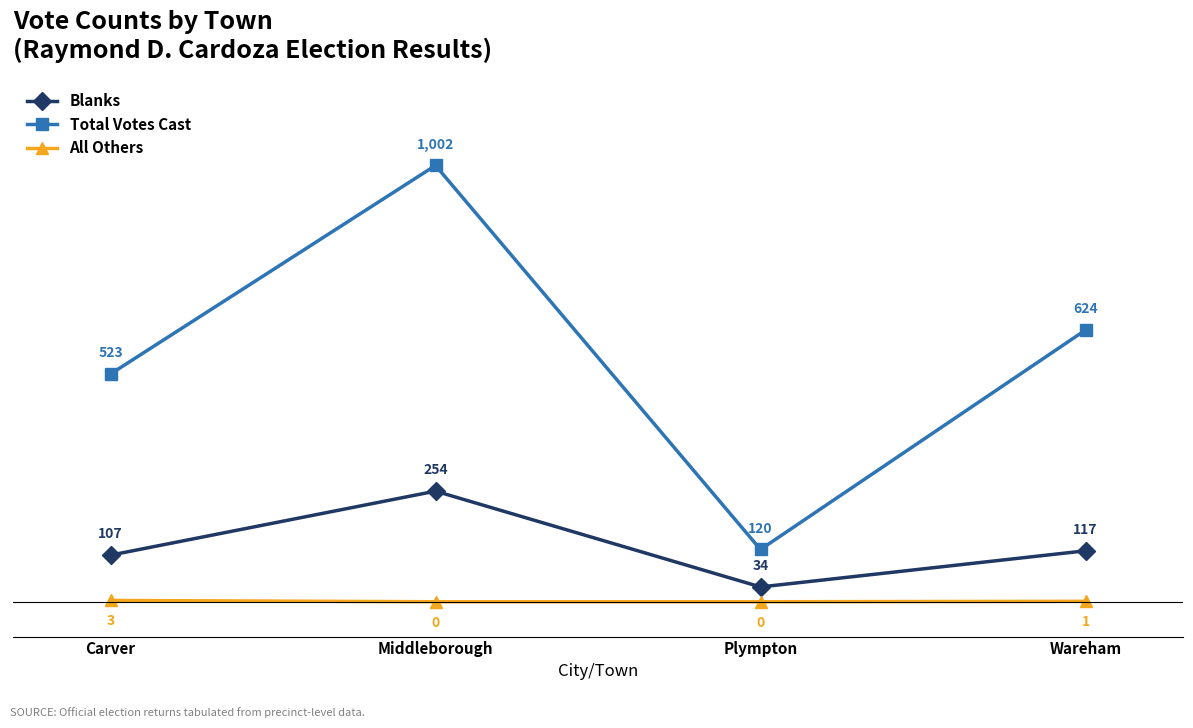

Rank the series by their average value, from lowest to highest.

All Others, Blanks, Total Votes Cast